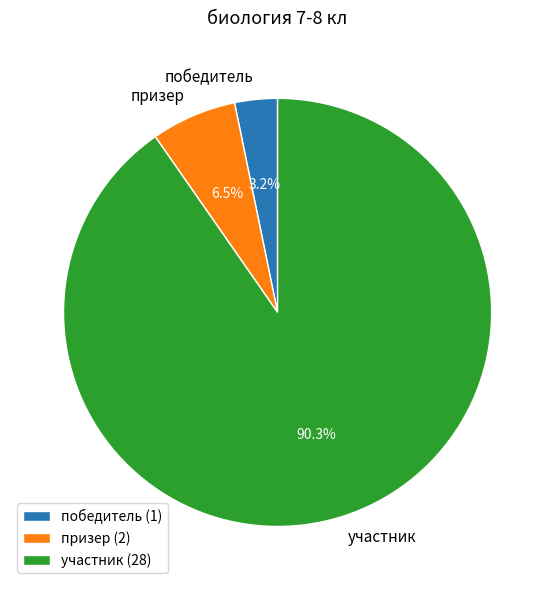

Combined, do победитель and призер account for over 50%?

No